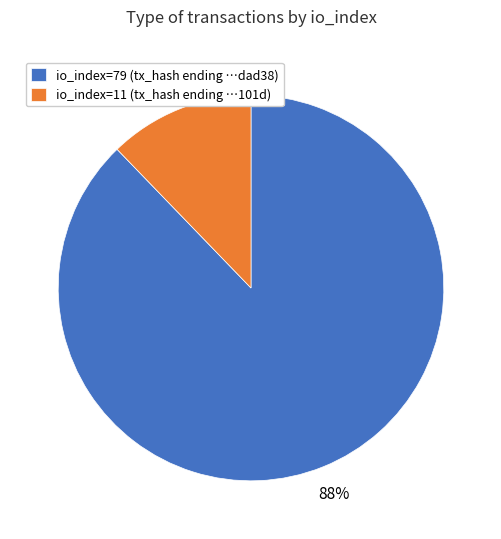

Rank the categories by value from highest to lowest.

io_index=79 (tx_hash ending …dad38), io_index=11 (tx_hash ending …101d)